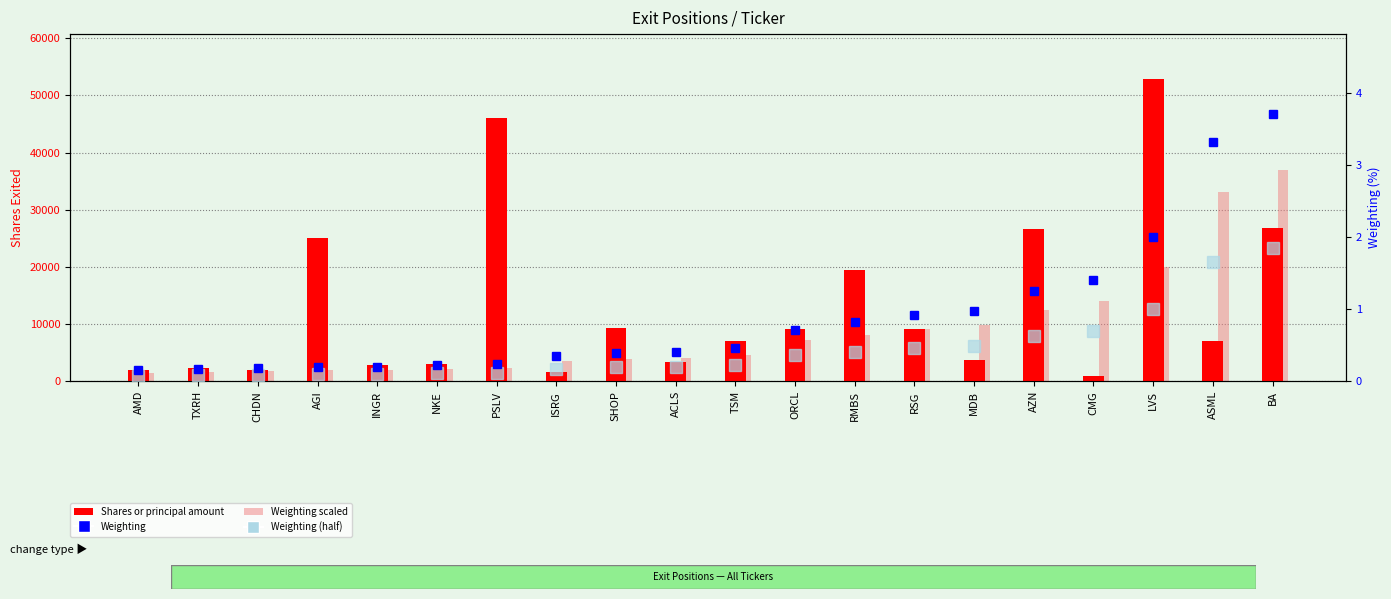

What is the total value across all series at TSM?

11705.7